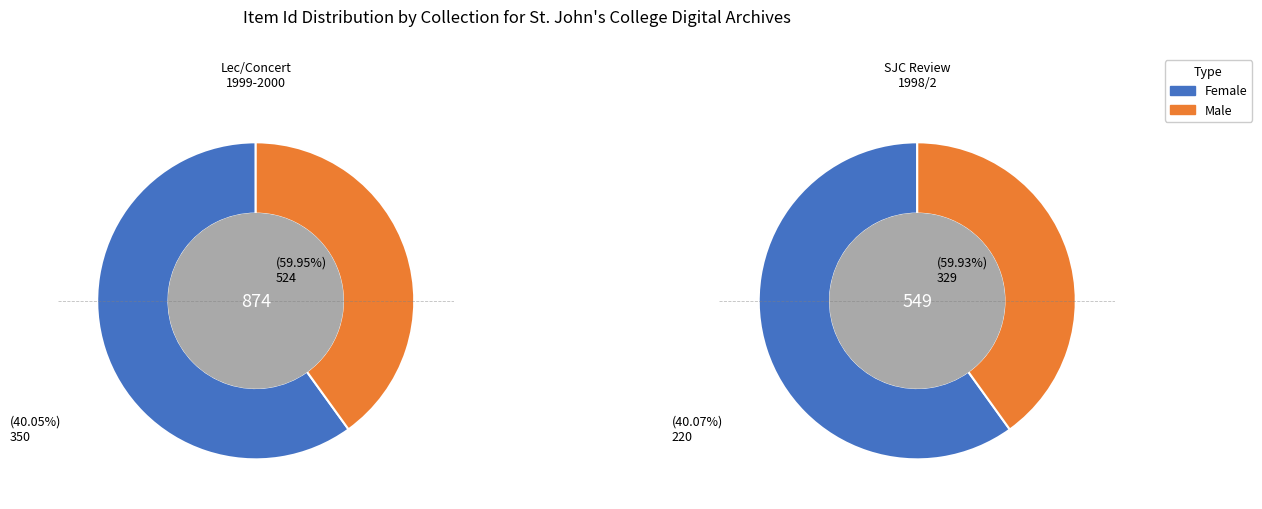

To the nearest percent, what percentage of the pie is The St. John's Review, 1998/2?

39%